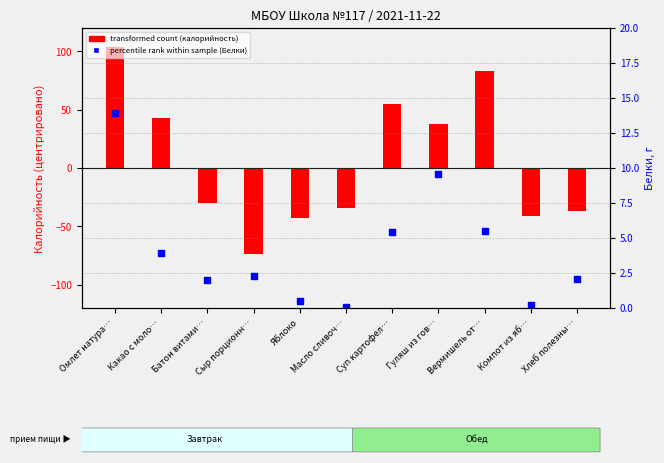

Which series reaches the maximum Y coordinate?

transformed count (калорийность)